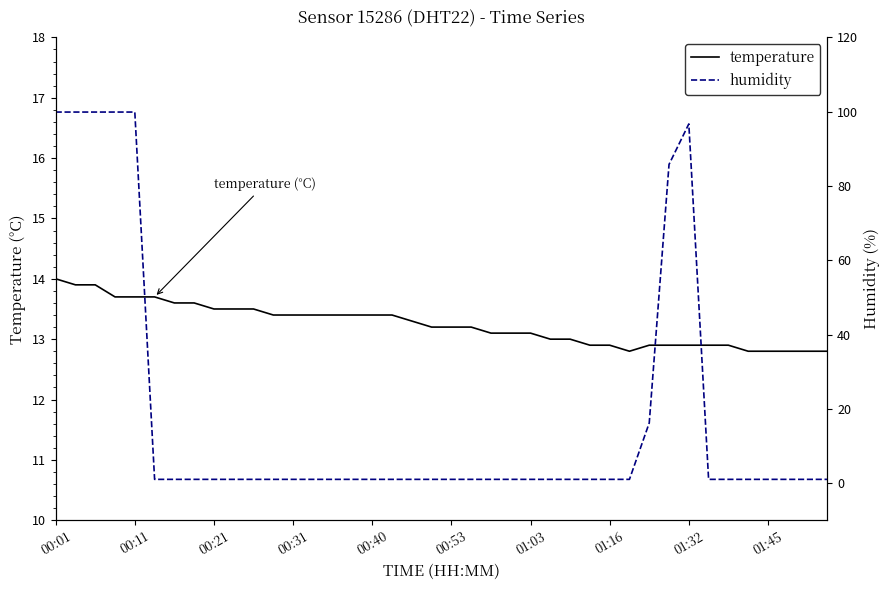

Reading right to left, what are all the values shown in this chart?

temperature: 12.8	12.8	12.8	12.8	12.8	12.9	12.9	12.9	12.9	12.9	12.8	12.9	12.9	13.0	13.0	13.1	13.1	13.1	13.2	13.2	13.2	13.3	13.4	13.4	13.4	13.4	13.4	13.4	13.4	13.5	13.5	13.5	13.6	13.6	13.7	13.7	13.7	13.9	13.9	14.0
humidity: 1.0	1.0	1.0	1.0	1.0	1.0	1.0	96.7	85.8	16.2	1.0	1.0	1.0	1.0	1.0	1.0	1.0	1.0	1.0	1.0	1.0	1.0	1.0	1.0	1.0	1.0	1.0	1.0	1.0	1.0	1.0	1.0	1.0	1.0	1.0	99.9	99.9	99.9	99.9	99.9